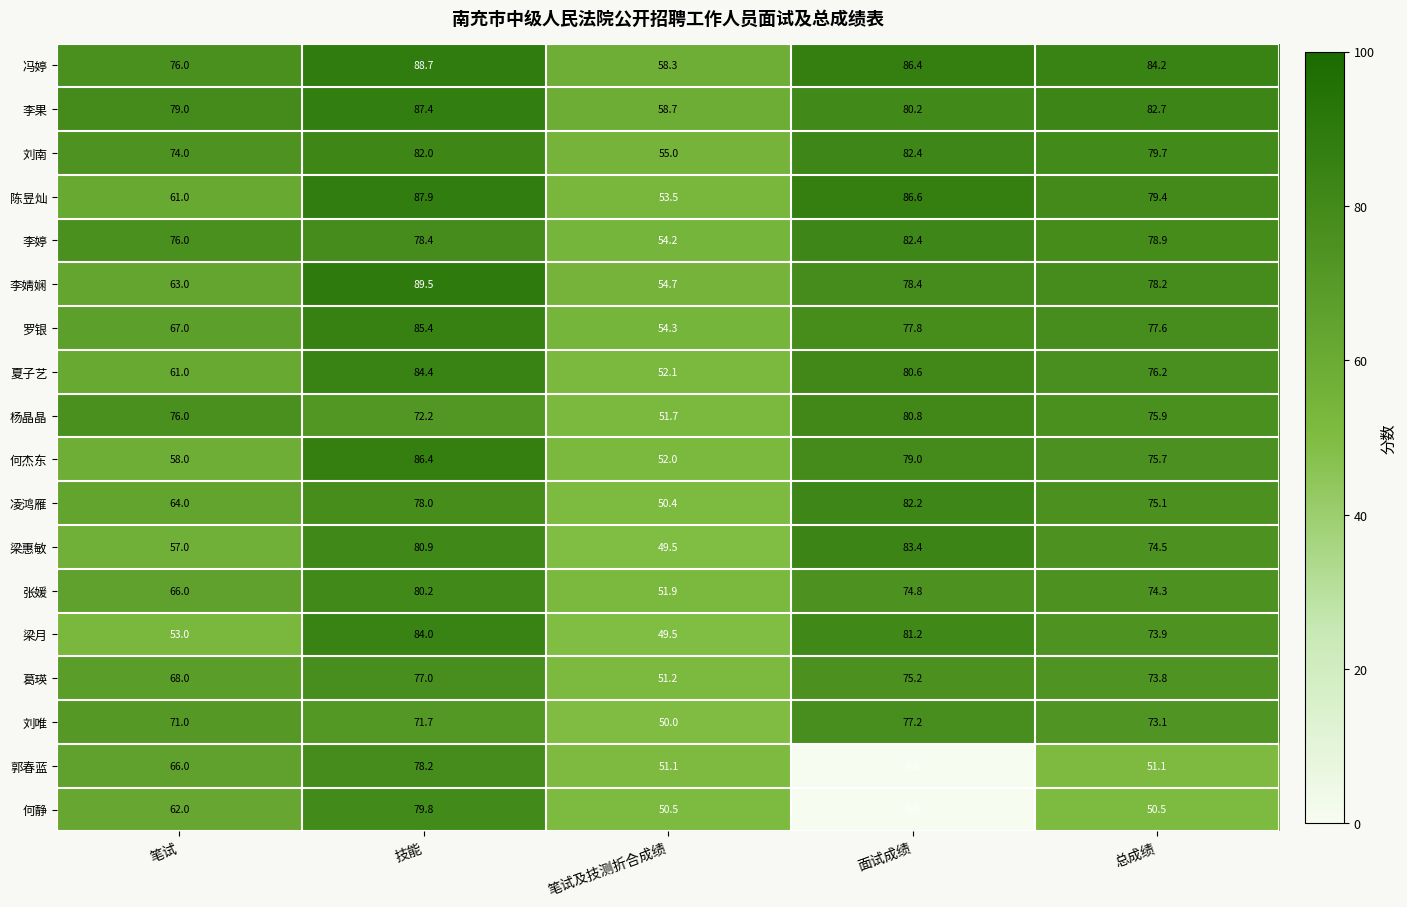

The value of 葛瑛 at 技能 is 77.0. True or false?

True